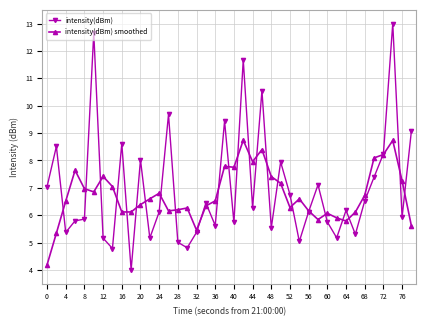

True or false: intensity(dBm) and intensity(dBm) smoothed intersect in this chart.

True